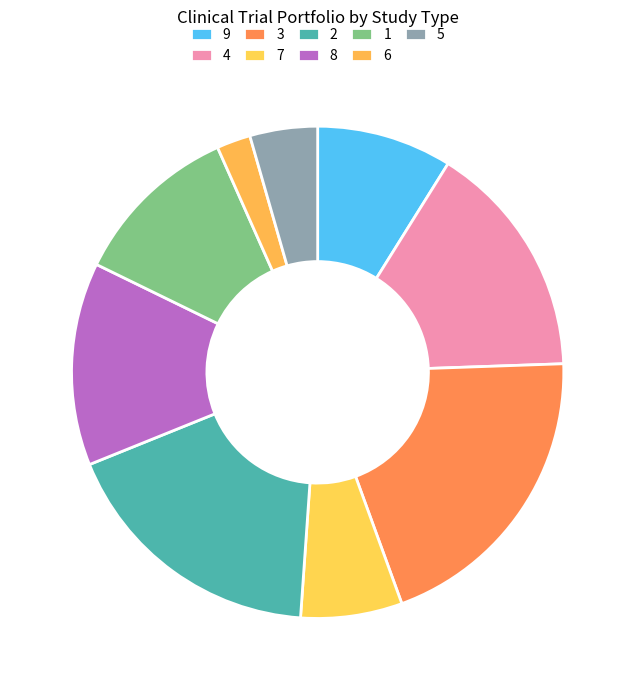

To the nearest percent, what is the combined percentage of 1 and 6?

13%